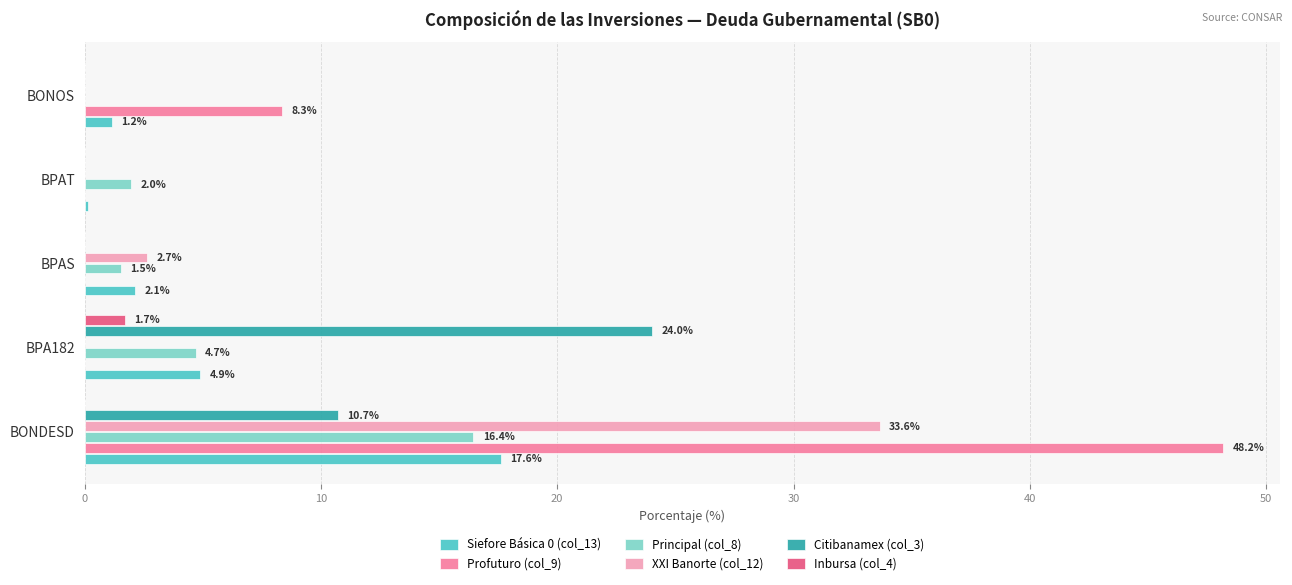

Which series has the largest total across all categories?

Profuturo (col_9)